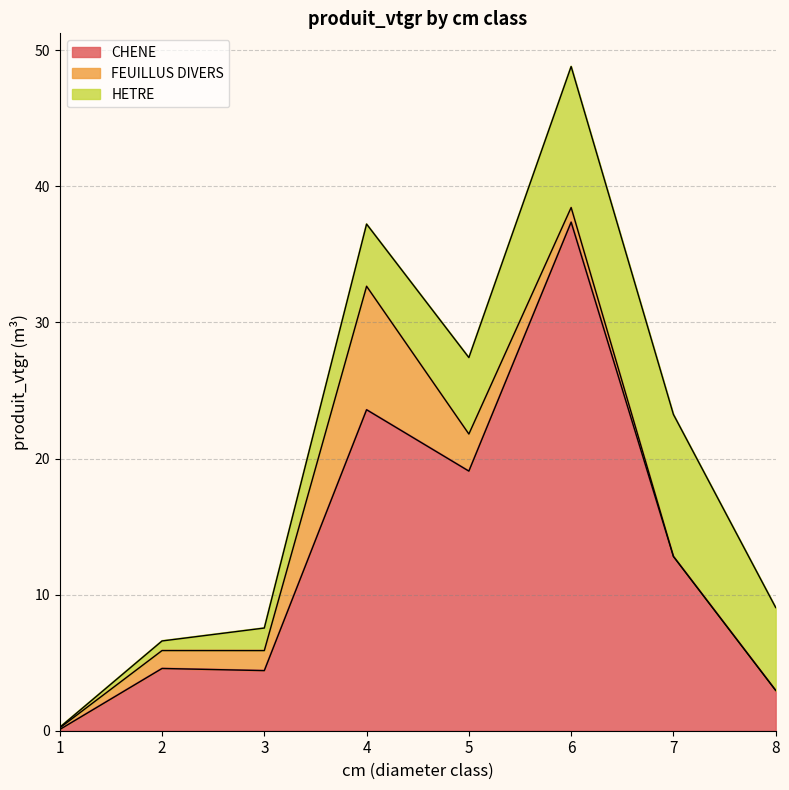

Which series has the widest spread of values?

CHENE